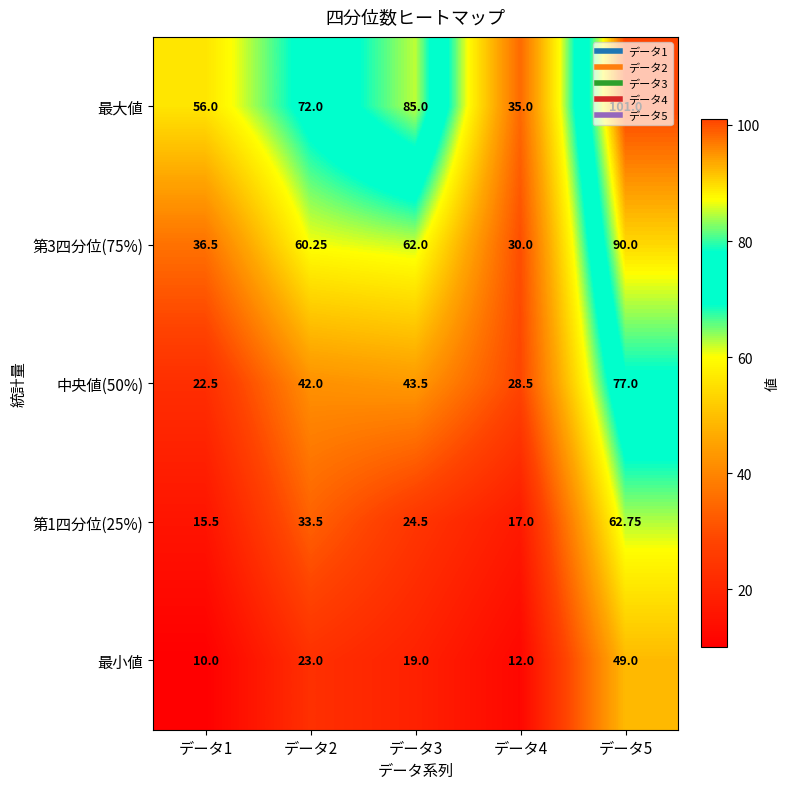

Which series changed the most between データ2 and データ4?

最大値